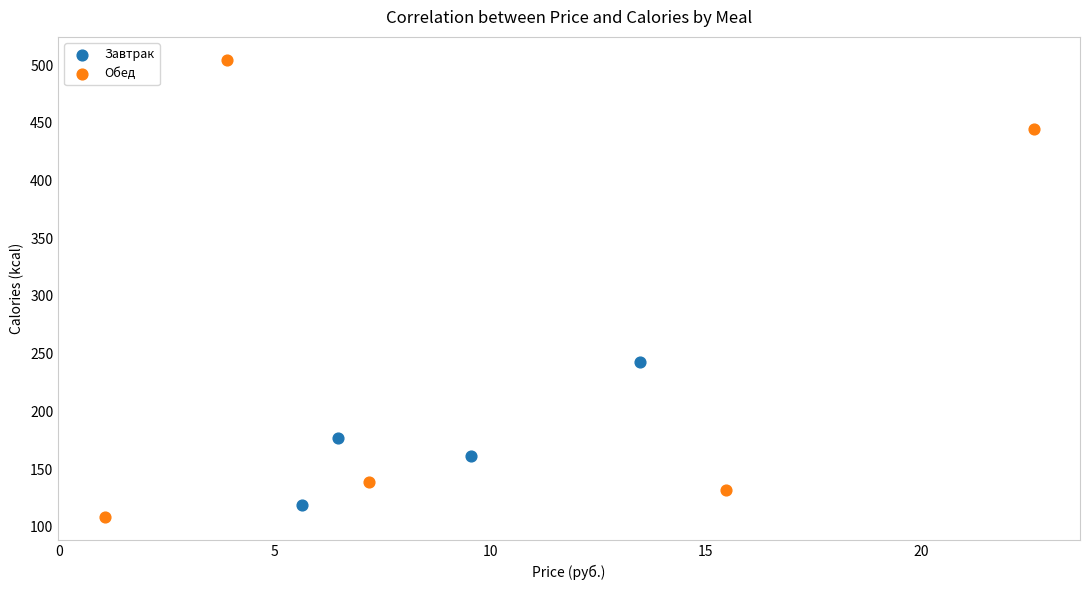

Which series has the widest spread of Y values?

Обед